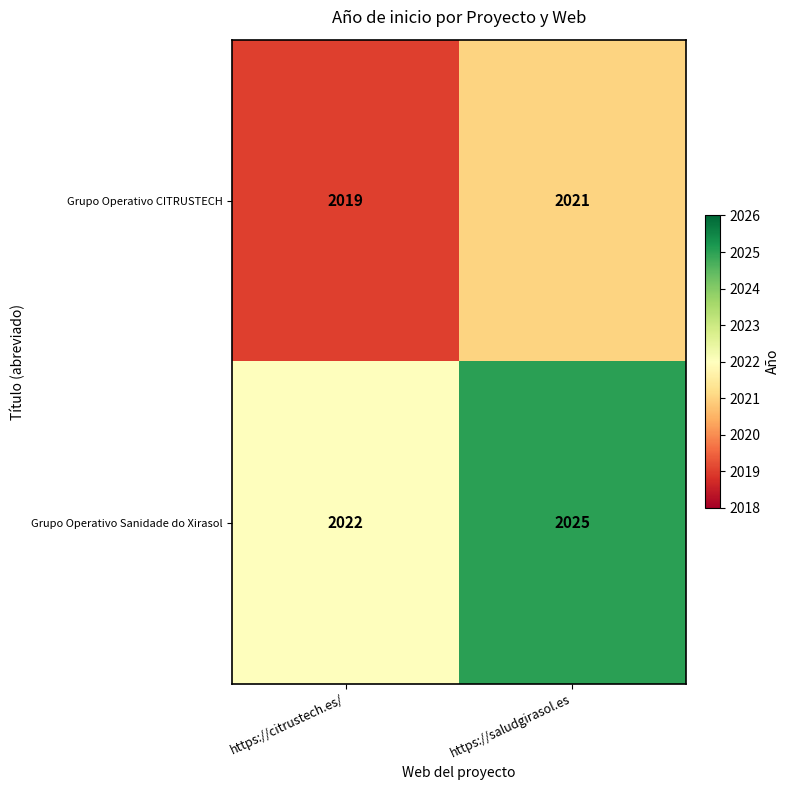

The Grupo Operativo Sanidade do Xirasol series shows 698 at https://citrustech.es/. True or false?

False